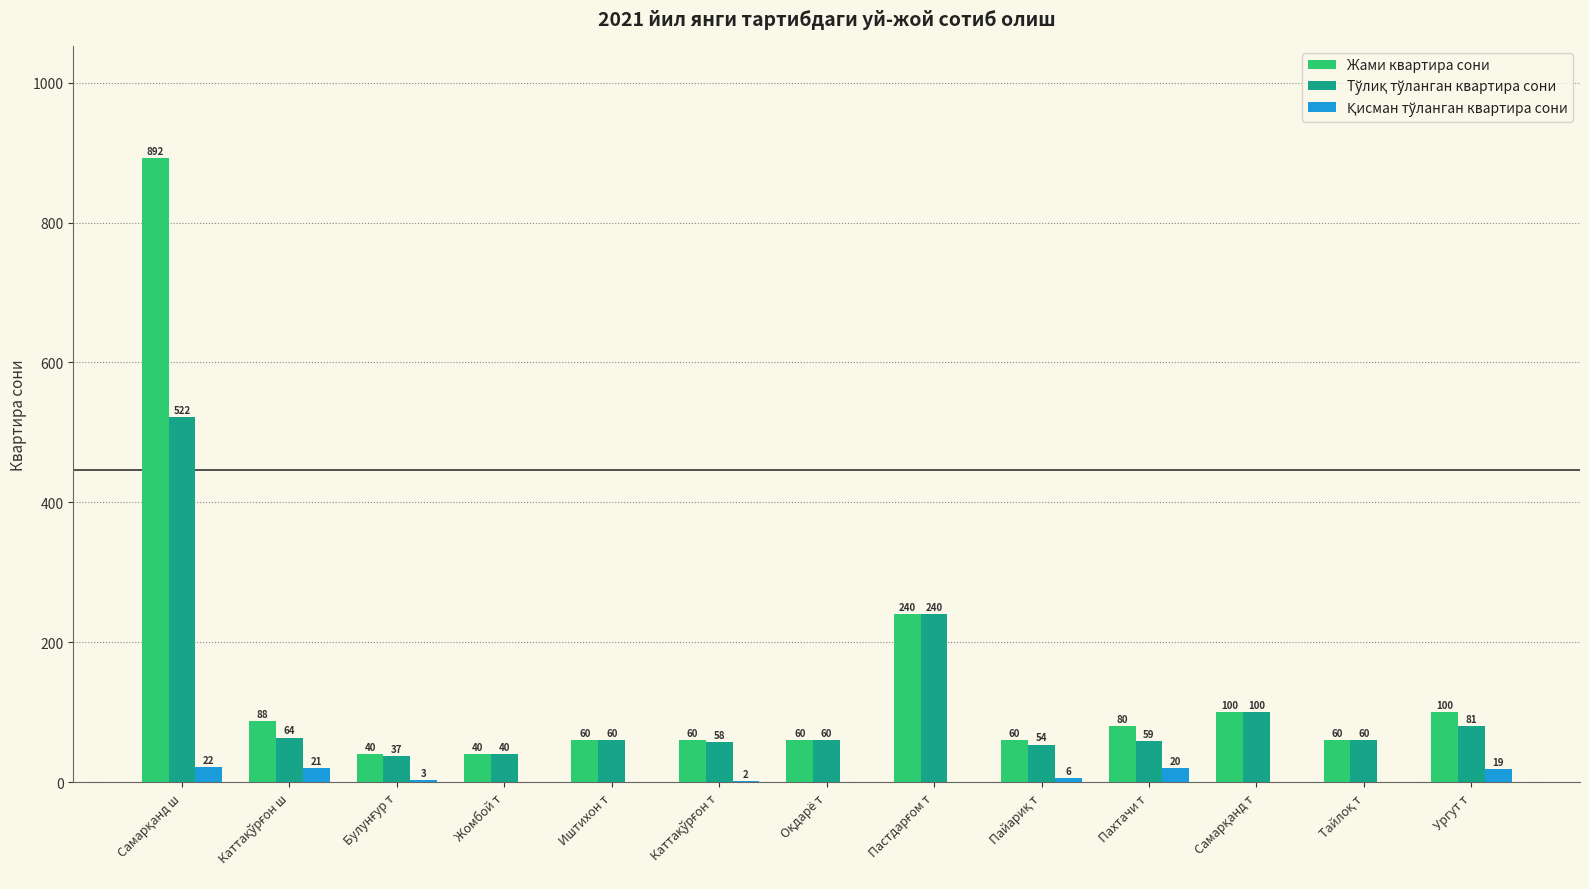

Which series has the largest total across all categories?

Жами квартира сони